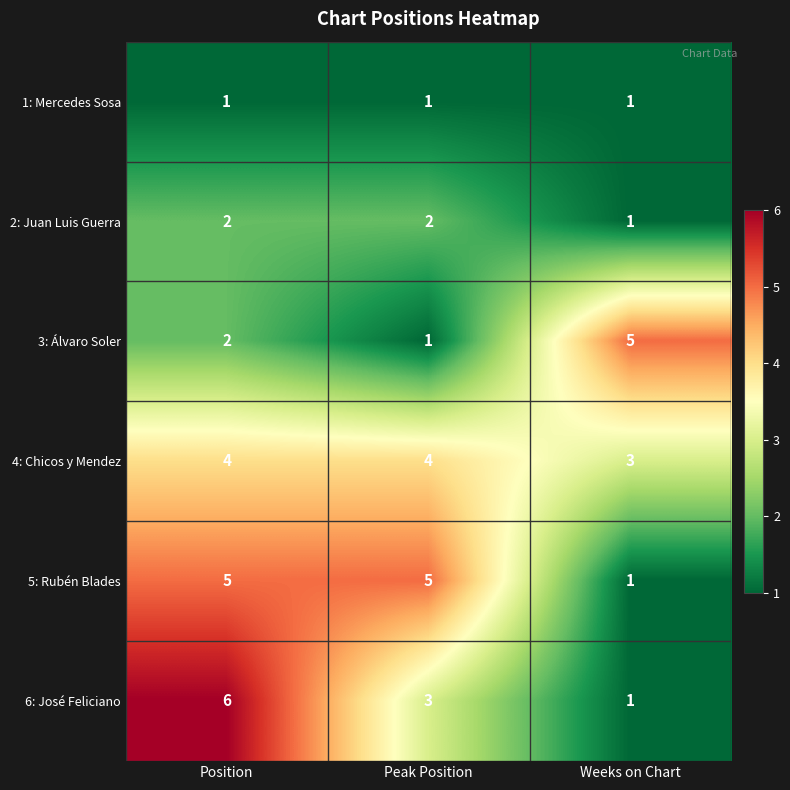

What is the difference between the highest and lowest values at Weeks on Chart?

4